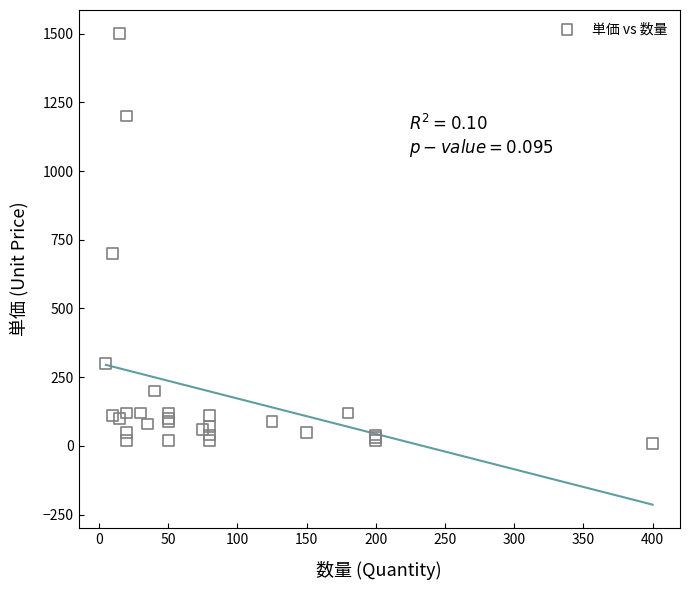

What Y value in the scatter plot is closest to 754?

700